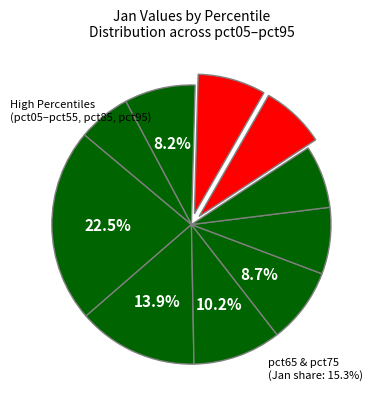

Between pct75 and pct05, which is larger?

pct05